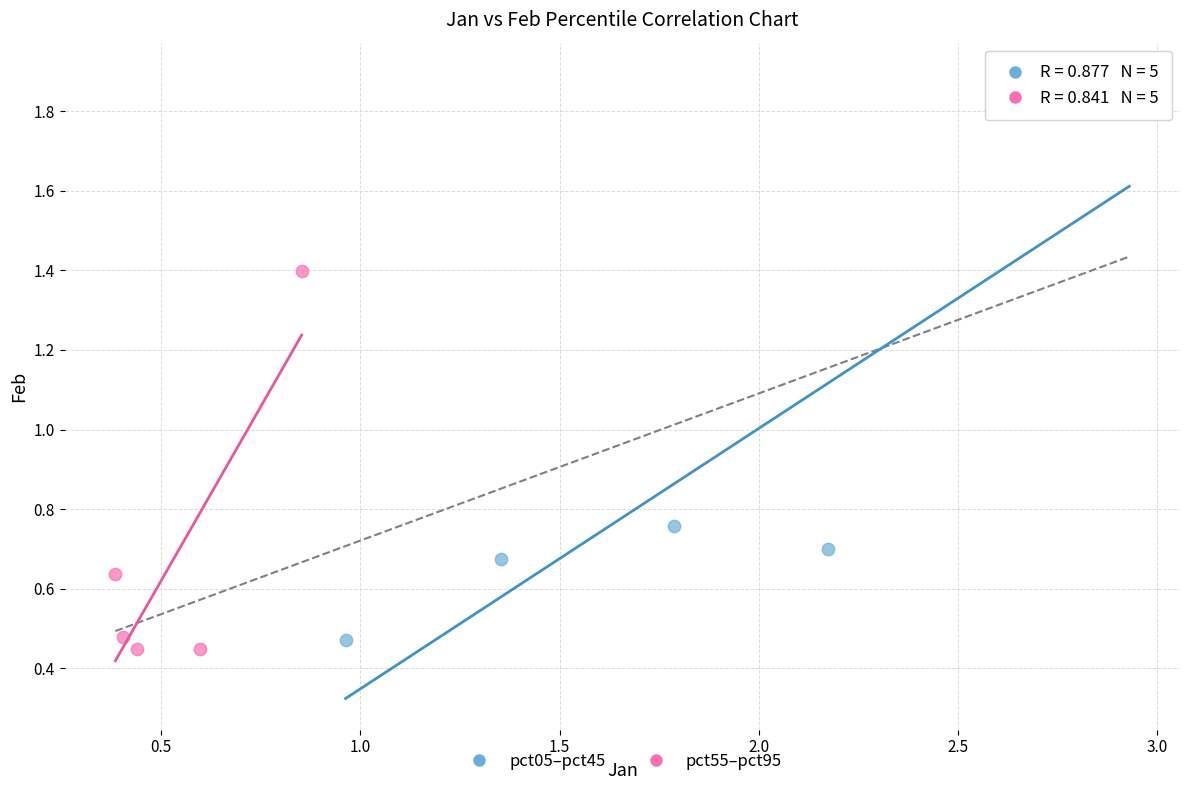

Which series contains the highest Y value?

pct05–pct45